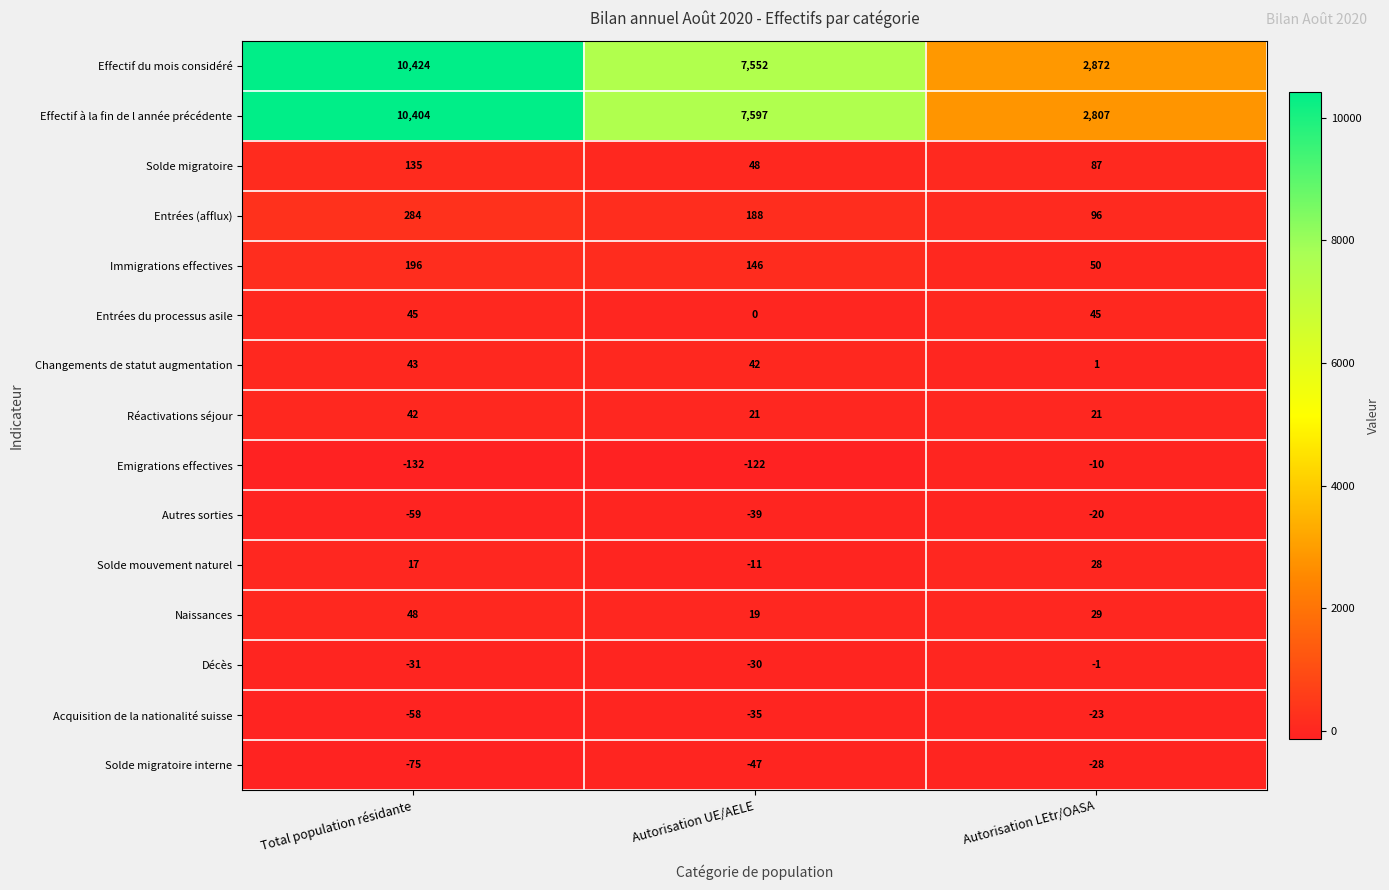

How many distinct data groups are displayed?

15